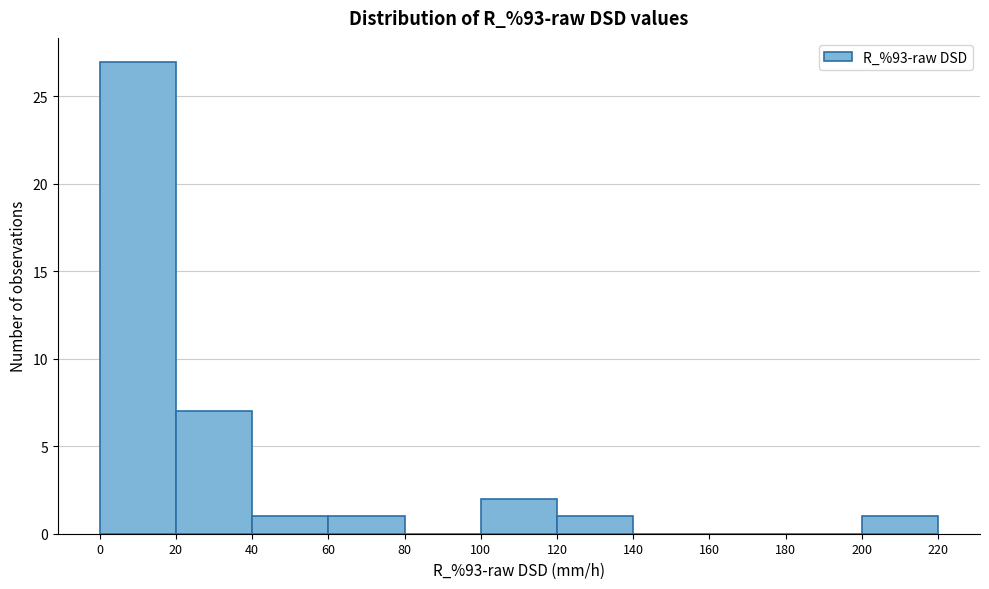

Reading left to right, list every bar in this chart as the range it spans on the x-axis followed by its height. The values are not printed on the chart, so give them approximately, as read against the axis.

0 to 20: 27
20 to 40: 7
40 to 60: 1
60 to 80: 1
80 to 100: 0
100 to 120: 2
120 to 140: 1
140 to 160: 0
160 to 180: 0
180 to 200: 0
200 to 220: 1